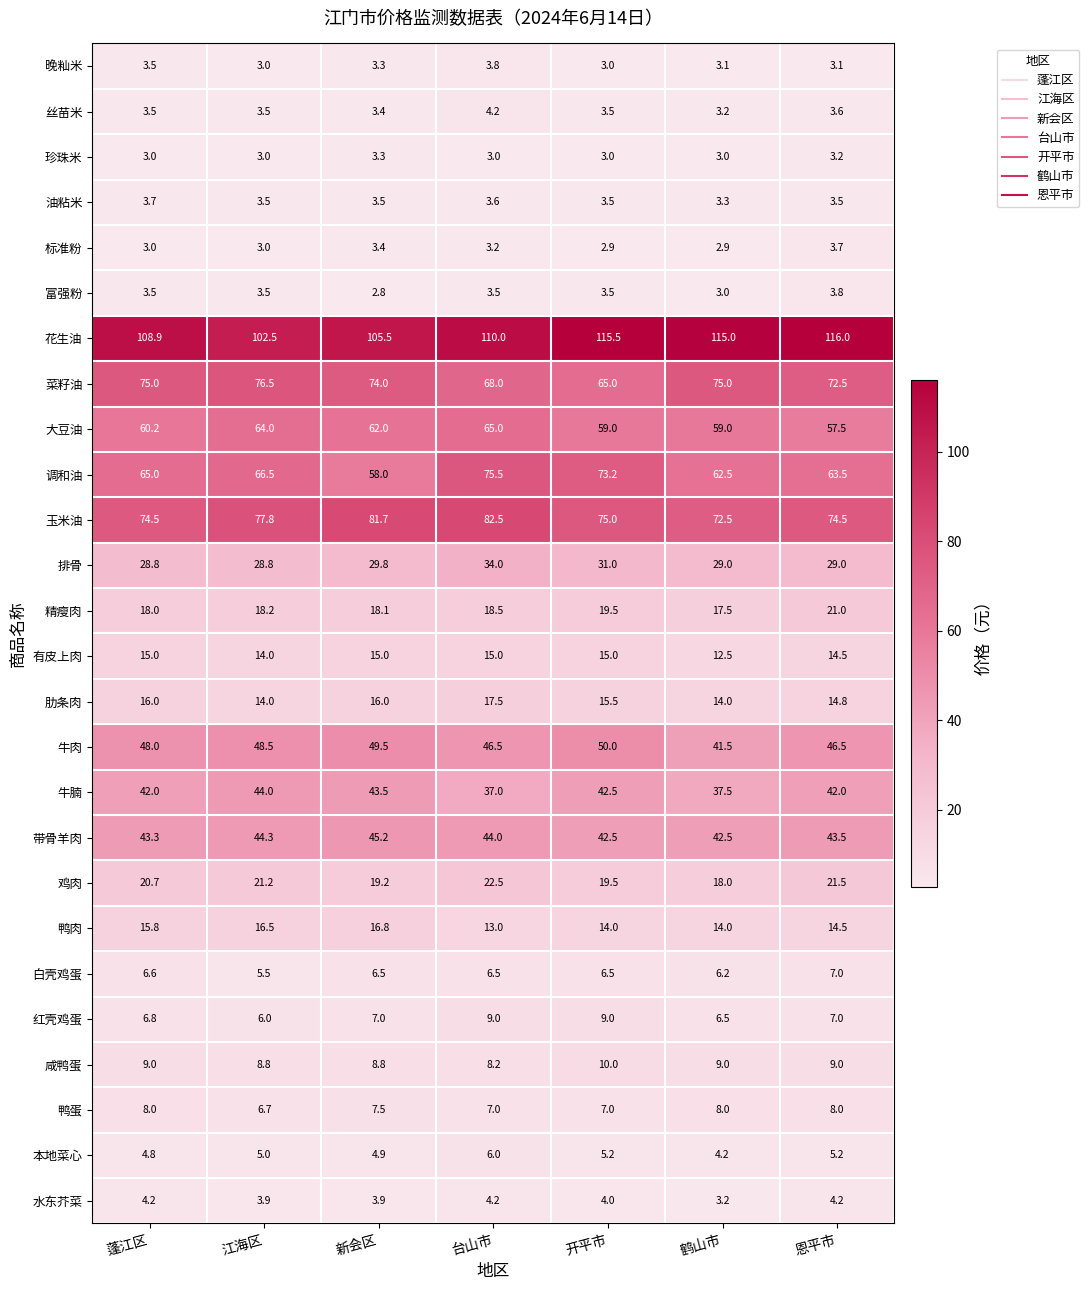

Which series changed the most between 江海区 and 鹤山市?

花生油